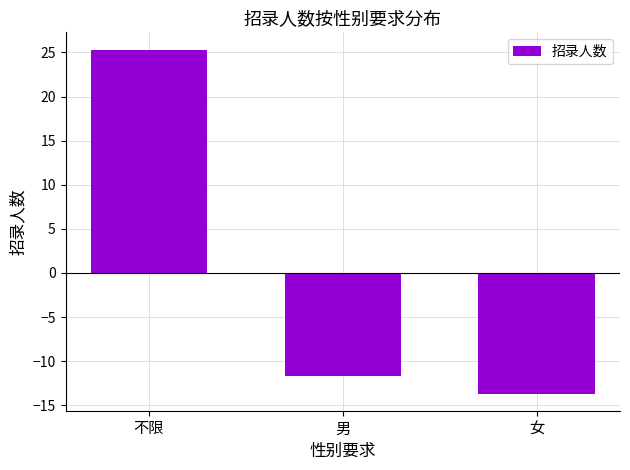

What is the change in value from 男 to 女?

-2.0